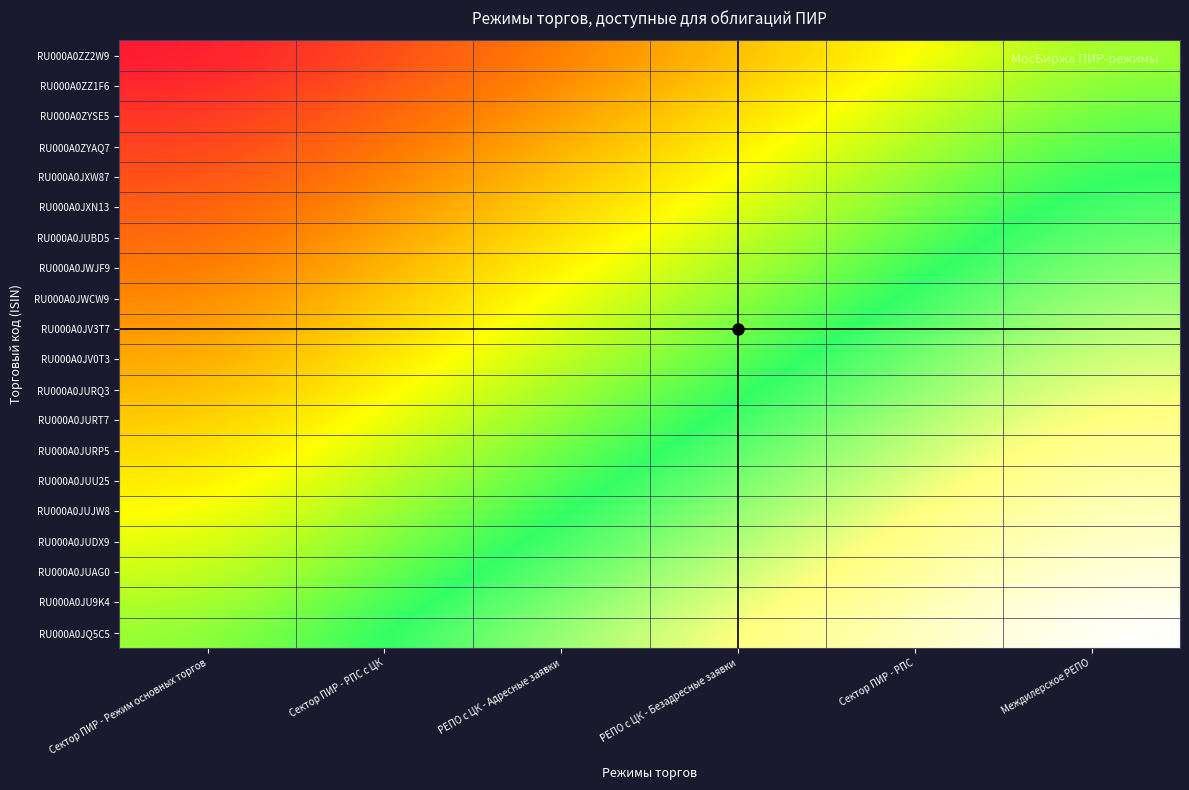

Between РЕПО с ЦК - Адресные заявки and Сектор ПИР - РПС с ЦК, which is larger?

РЕПО с ЦК - Адресные заявки